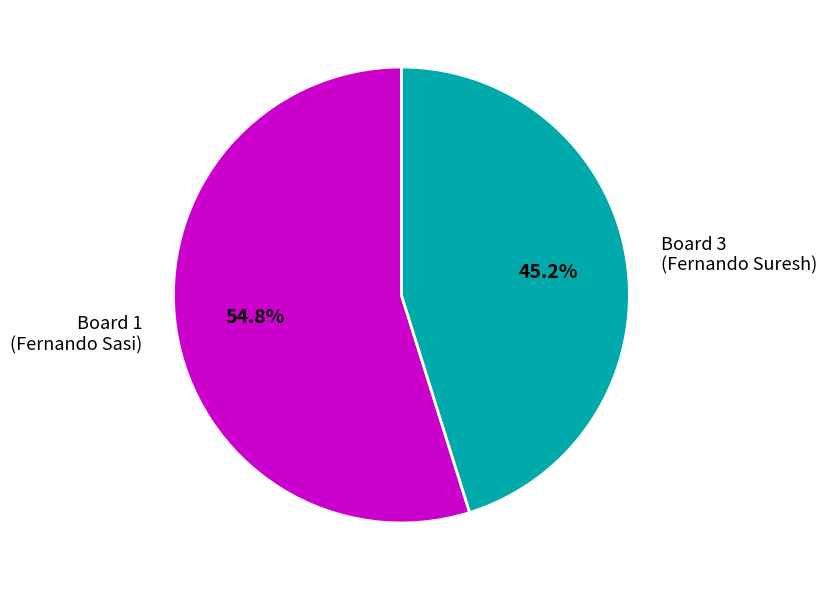

Do Board 3 (Fernando Suresh) and Board 1 (Fernando Sasi) together represent more than half of the pie?

Yes